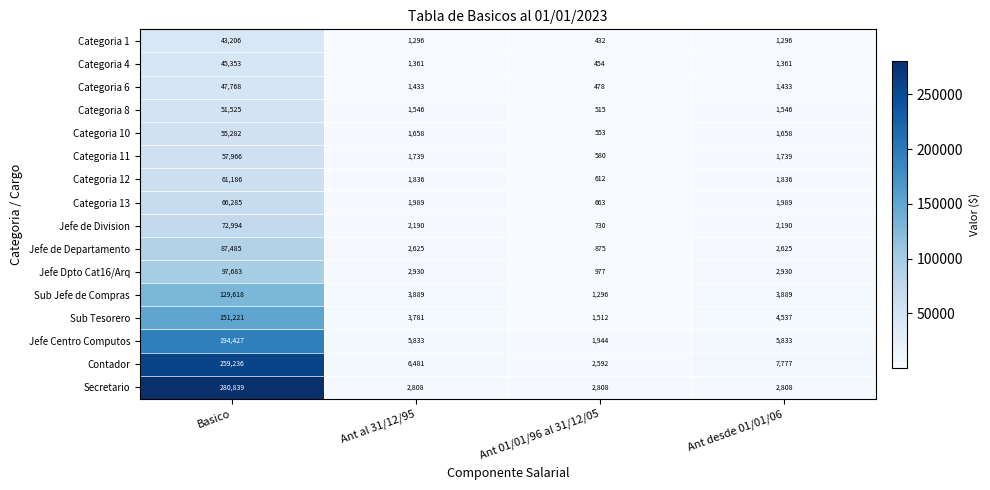

What is the sum of the Categoria 1 values at Ant 01/01/96 al 31/12/05 and Basico?

43638